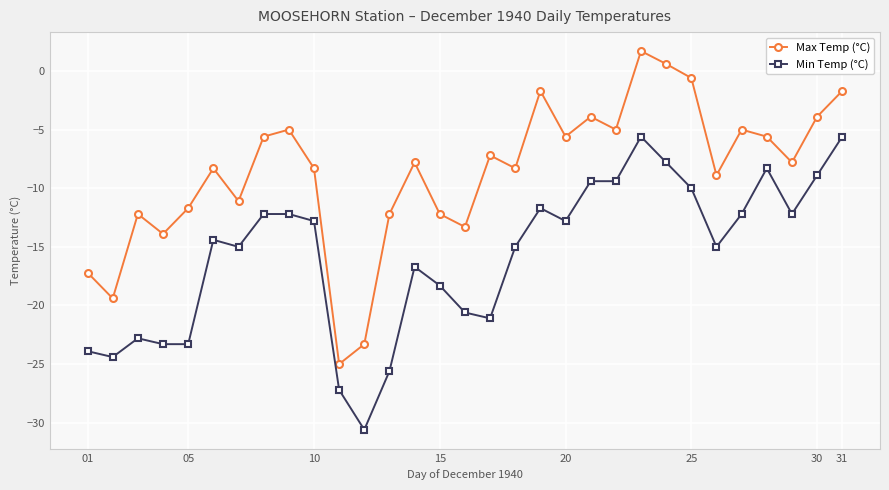

Rank the series by their average value, from highest to lowest.

Max Temp (°C), Min Temp (°C)